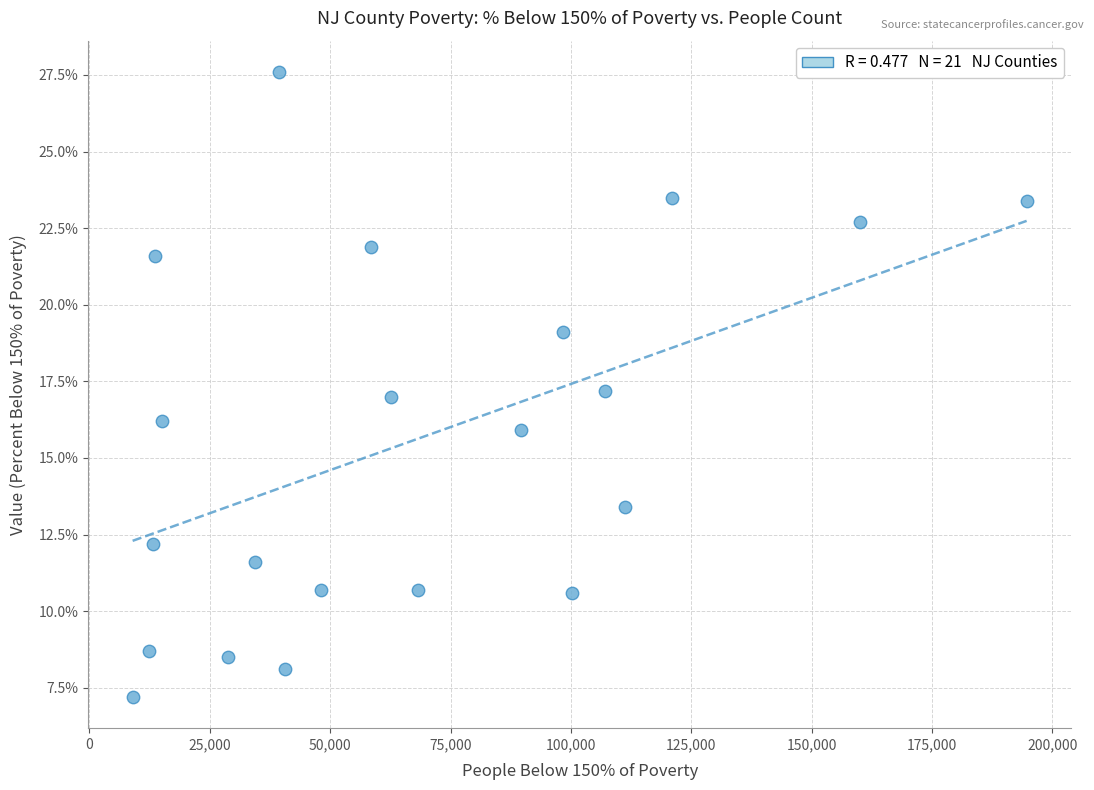

What is the range of Y values (max minus min)?

20.4